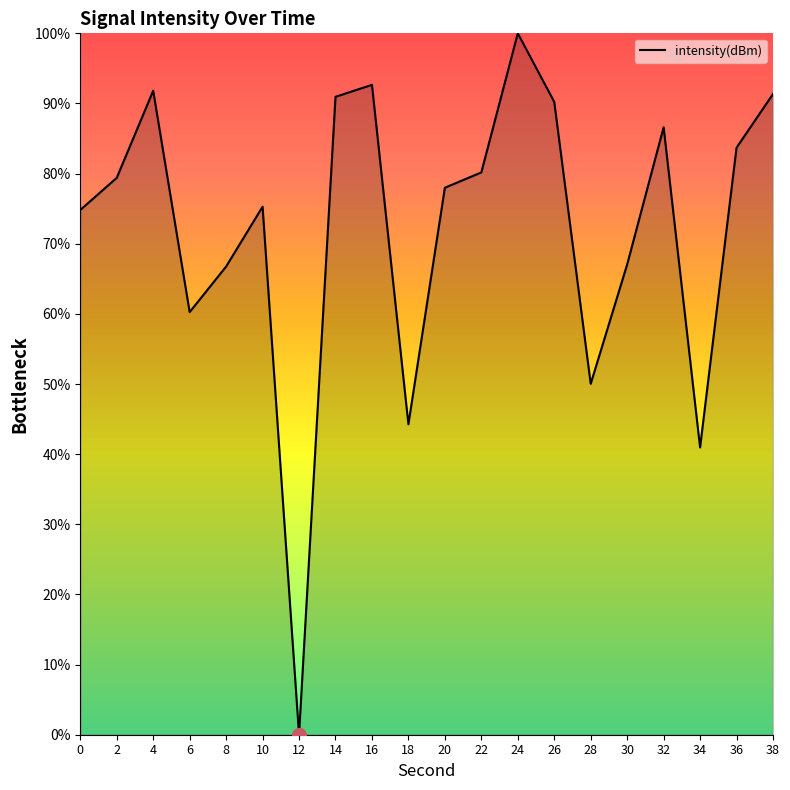

What is the greatest value displayed?

100.0